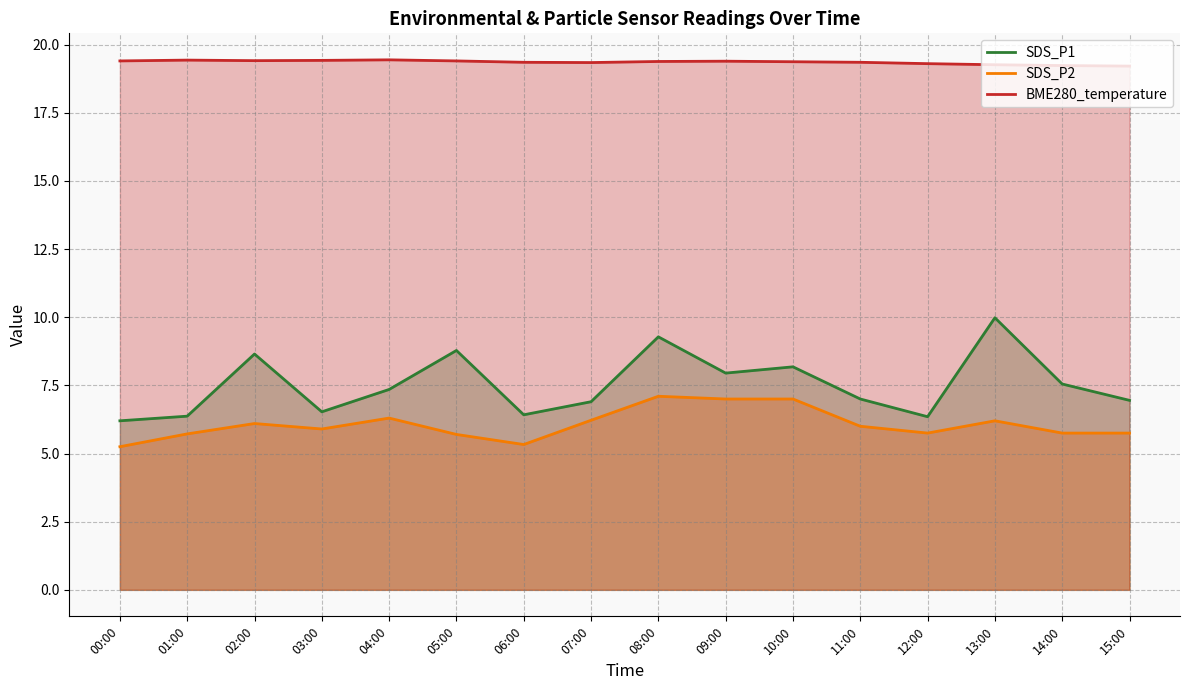

Between 06:00 and 08:00, which series saw the biggest shift?

SDS_P1